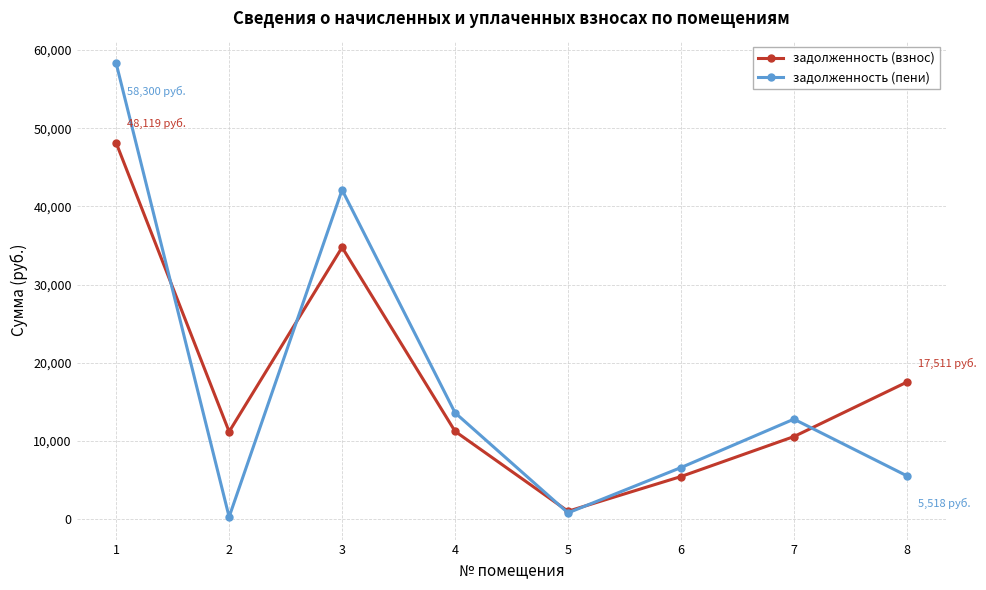

Rank the series at 3 from lowest to highest value.

задолженность (взнос), задолженность (пени)